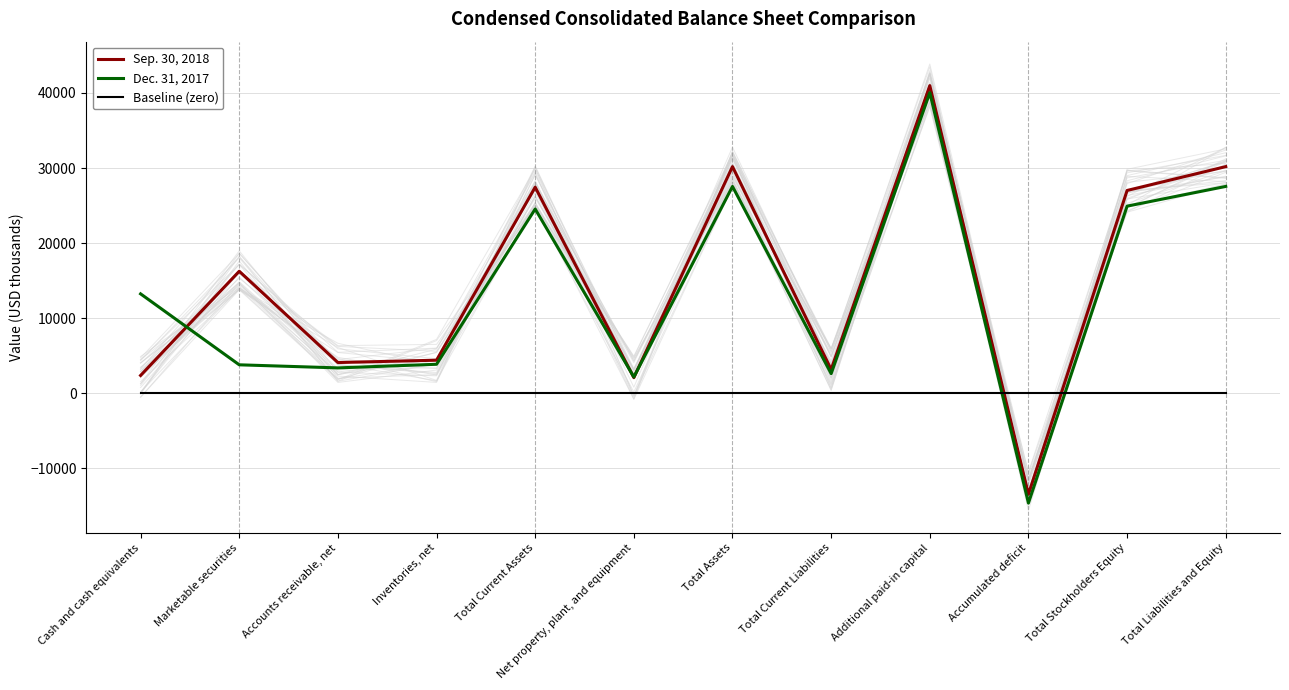

What is the total value across all series at Total Current Assets?

52004